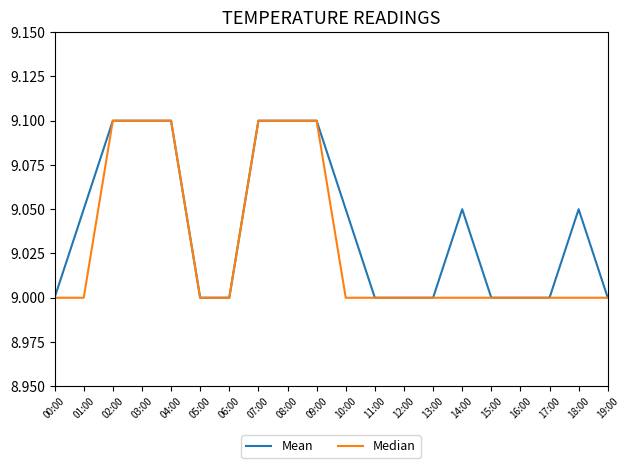

What is the minimum value for Mean?

9.0